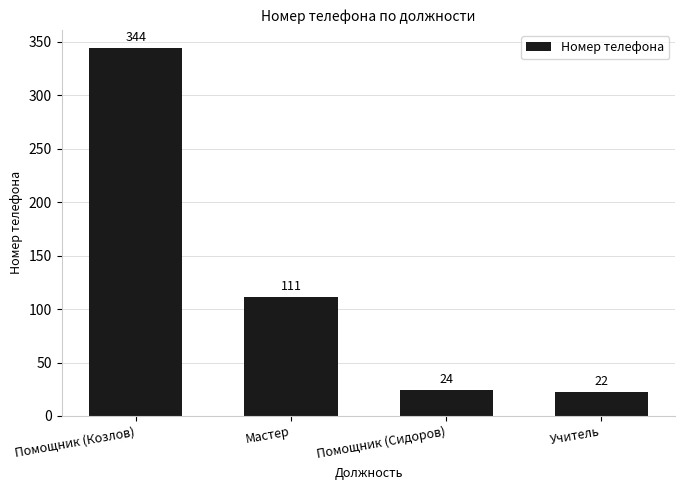

Rank the categories by value from lowest to highest.

Учитель, Помощник (Сидоров), Мастер, Помощник (Козлов)